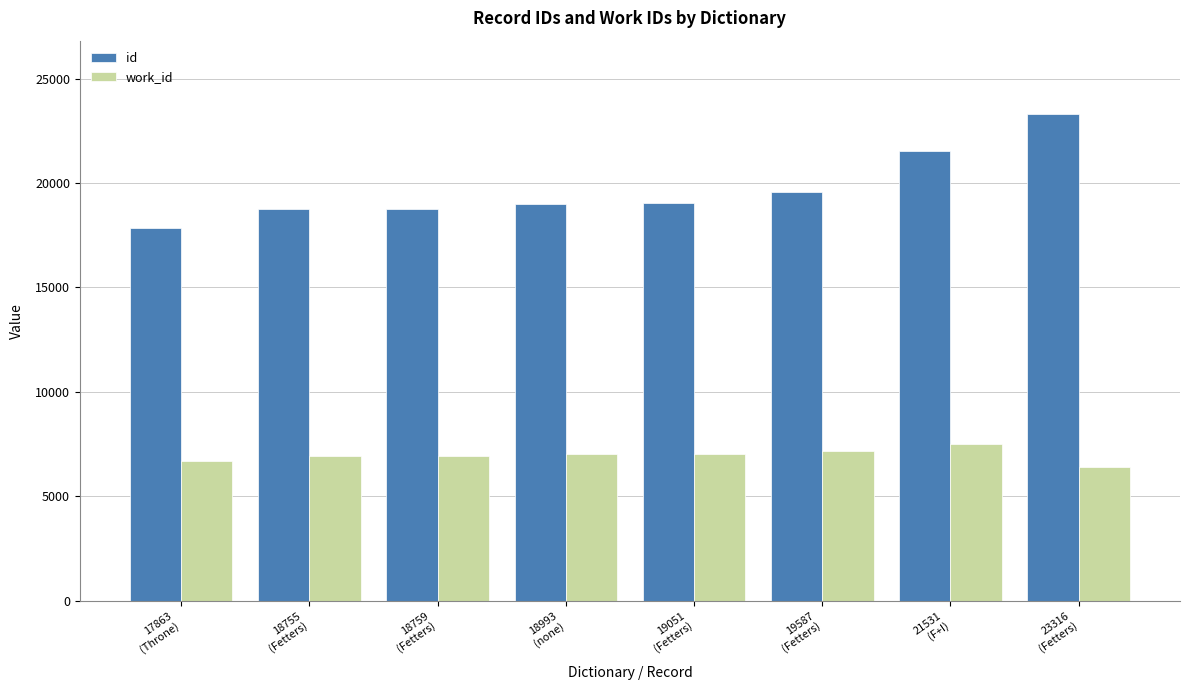

What is the spread (max minus min) of values at 18759
(Fetters)?

11802